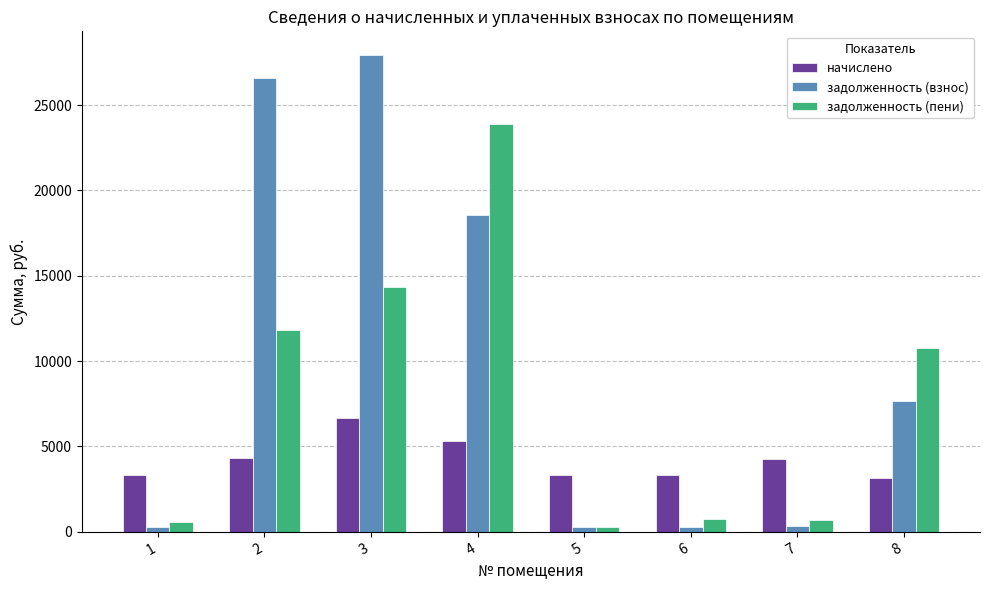

How many bars are there in total?

24